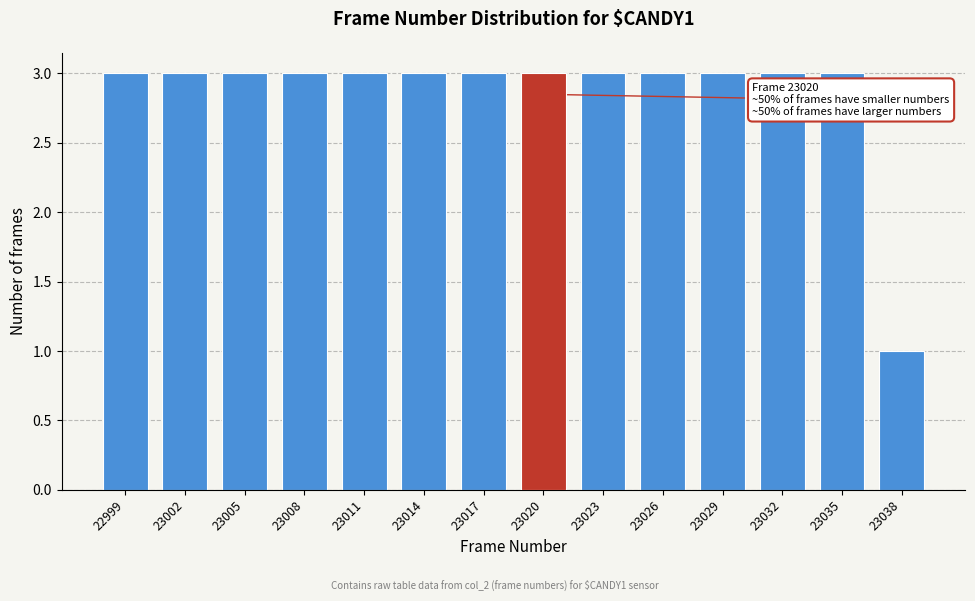

Reading right to left, list all the values displayed in this chart.

23038=1	23035=3	23032=3	23029=3	23026=3	23023=3	23020=3	23017=3	23014=3	23011=3	23008=3	23005=3	23002=3	22999=3